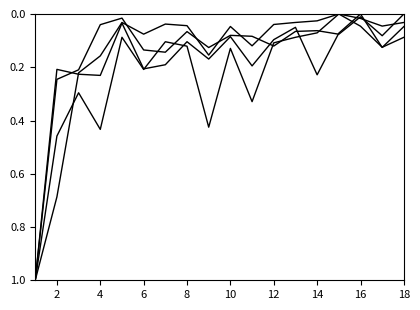

Is it true that Total Refs. equals 0.2 at 16?

False